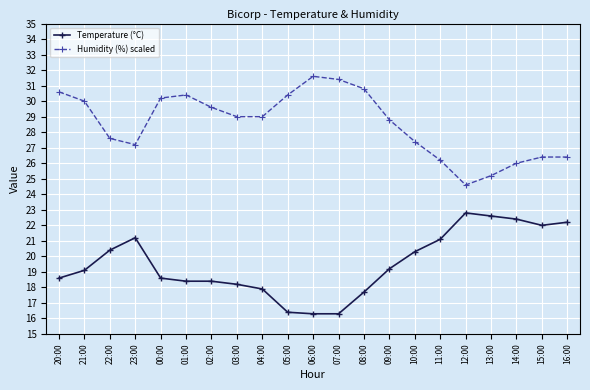

At which category does Humidity (%) scaled reach its first local valley?

23:00